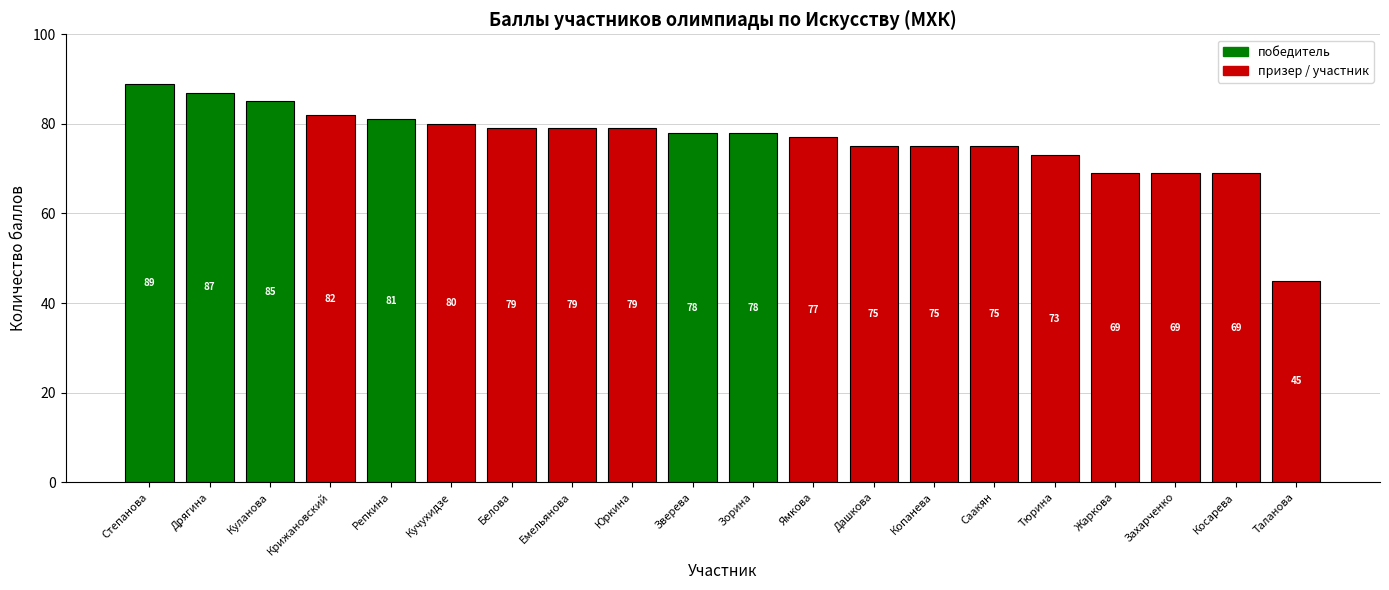

How many distinct data groups are displayed?

1